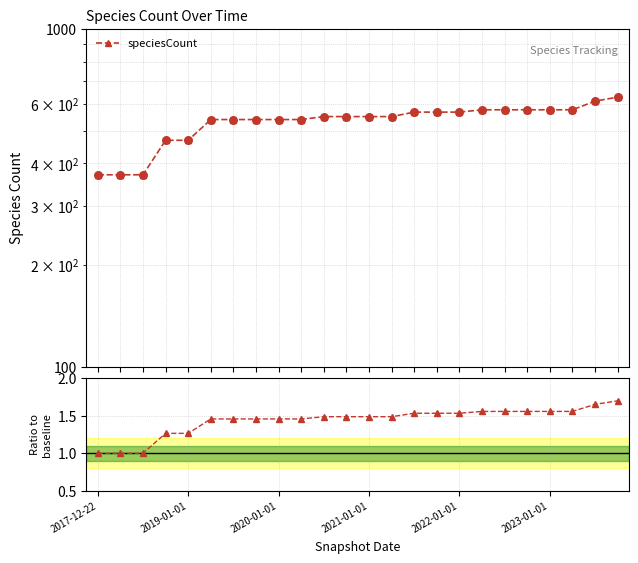

Which series reaches the maximum Y coordinate?

speciesCount